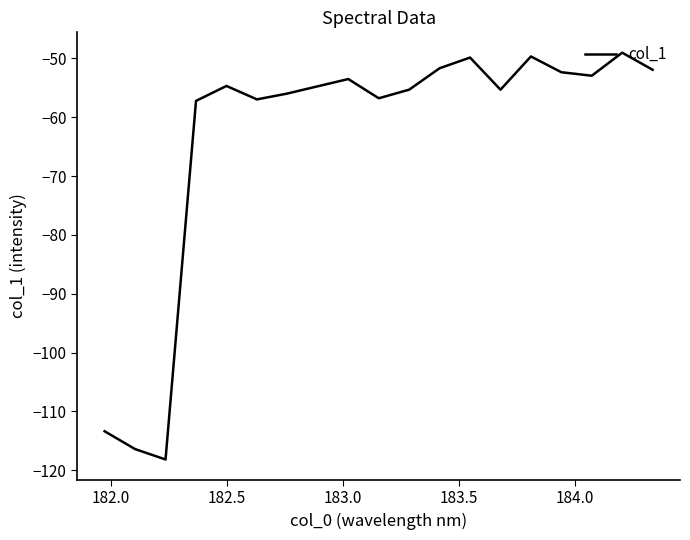

What is the greatest value displayed?

-49.0